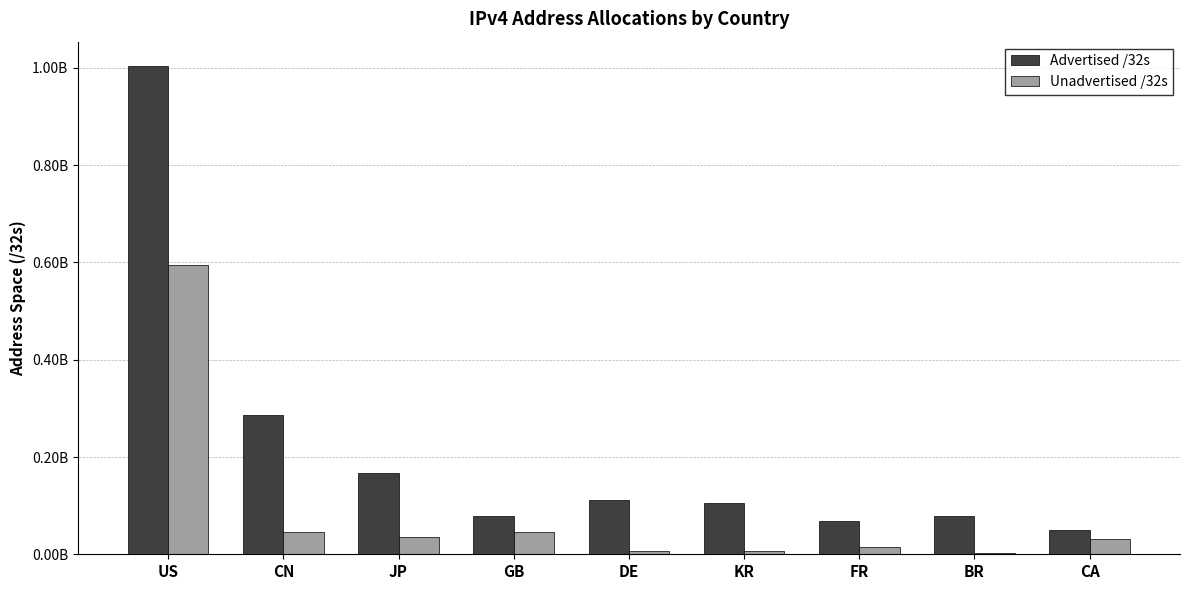

Are the bars grouped side by side (vs. stacked)?

Yes